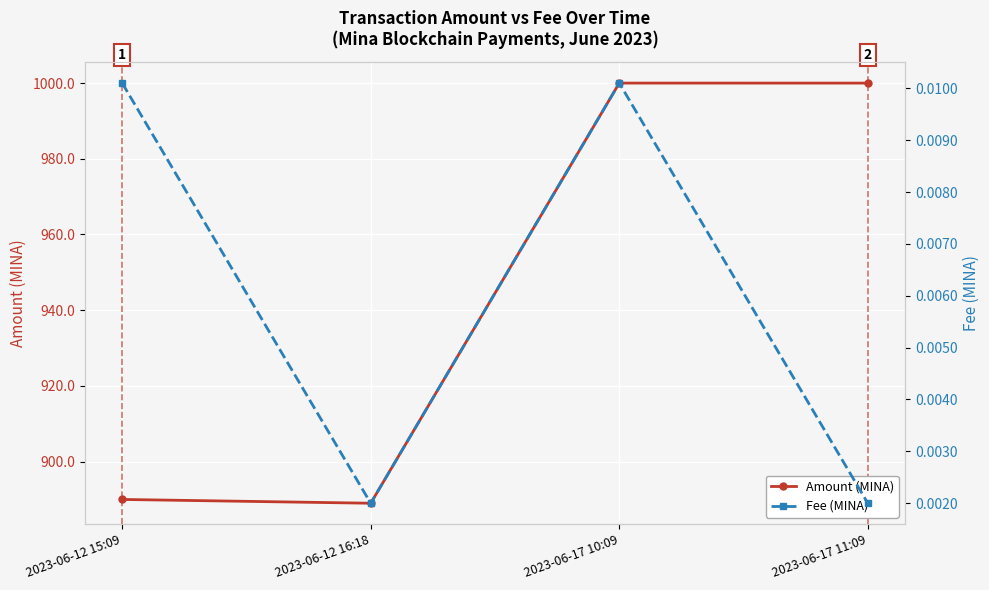

What is the total value across all series at 2023-06-17 11:09?

1000.0